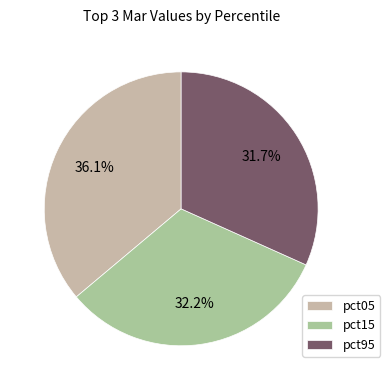

Count the number of slices in the pie.

3